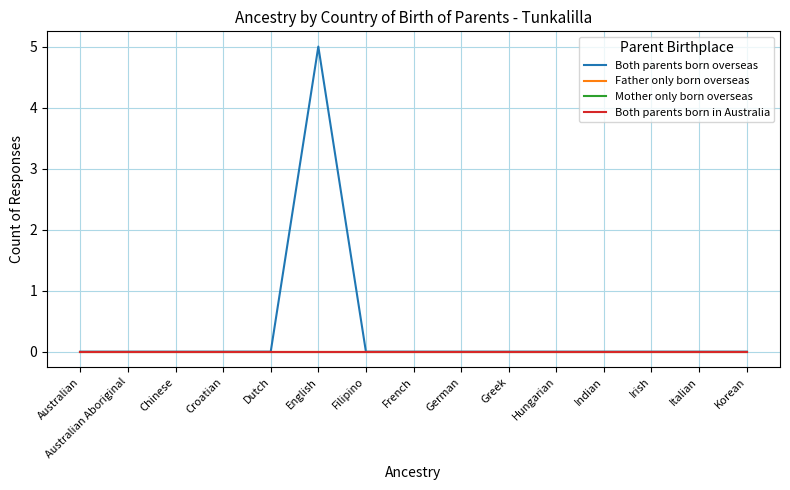

What position from the left is Indian?

12